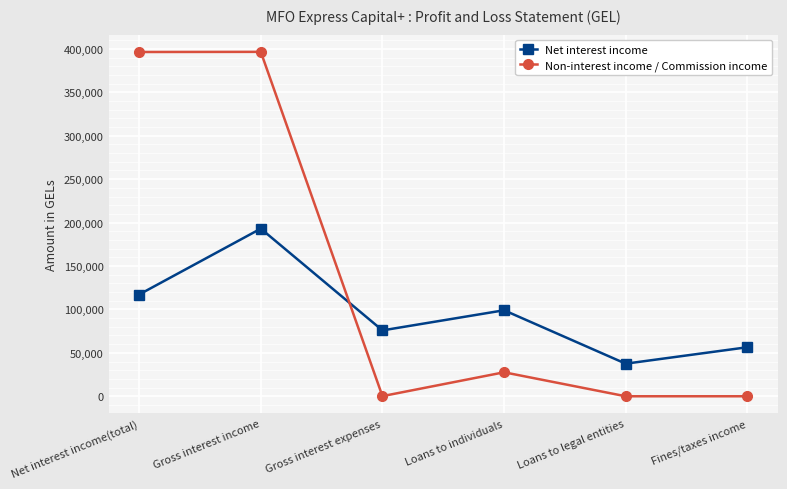

List the series in order of their overall mean, highest first.

Non-interest income / Commission income, Net interest income